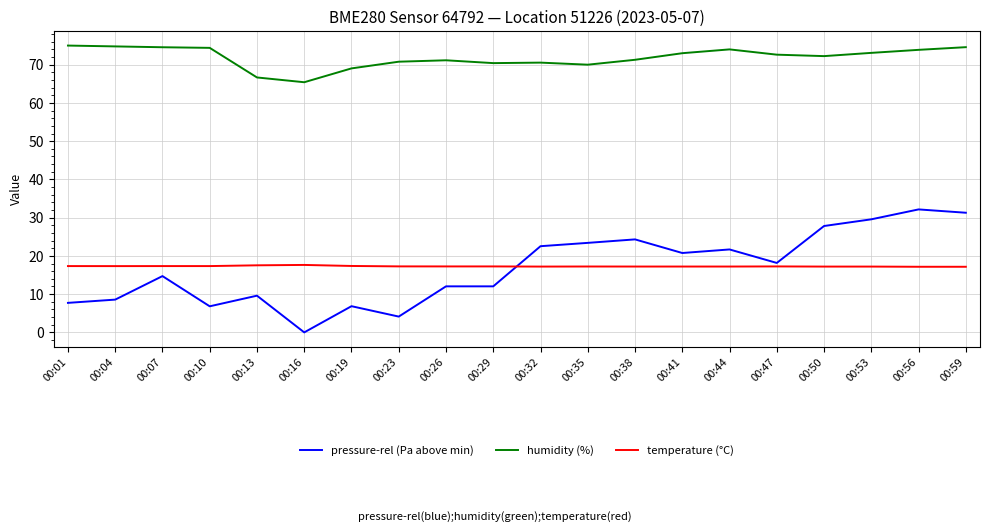

At 00:01, list the series in order from largest to smallest.

humidity (%), temperature (°C), pressure-rel (Pa above min)